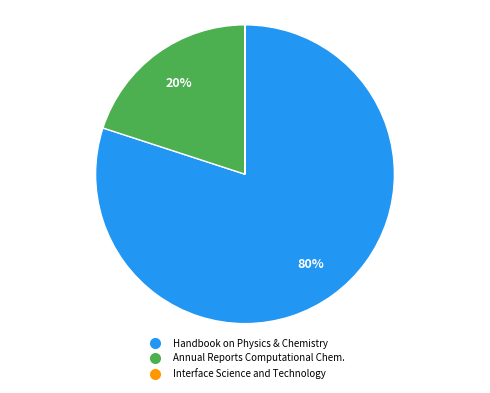

To the nearest percent, what is the difference between the largest and smallest slice percentages?

80%